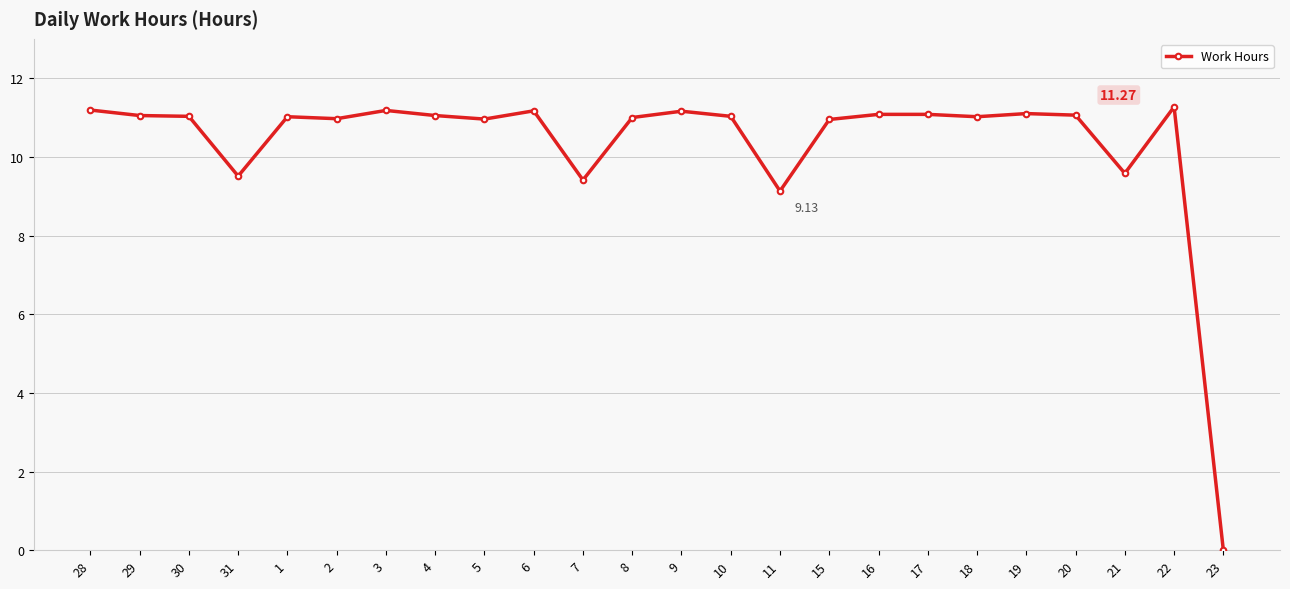

Count the number of categories in the chart.

24